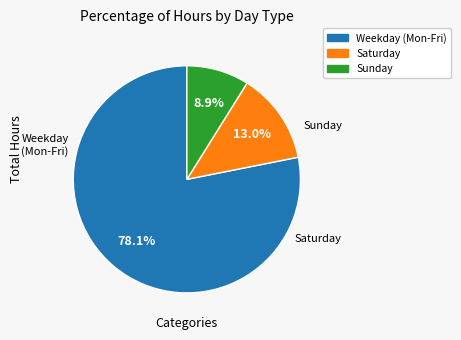

Count the number of slices in the pie.

3